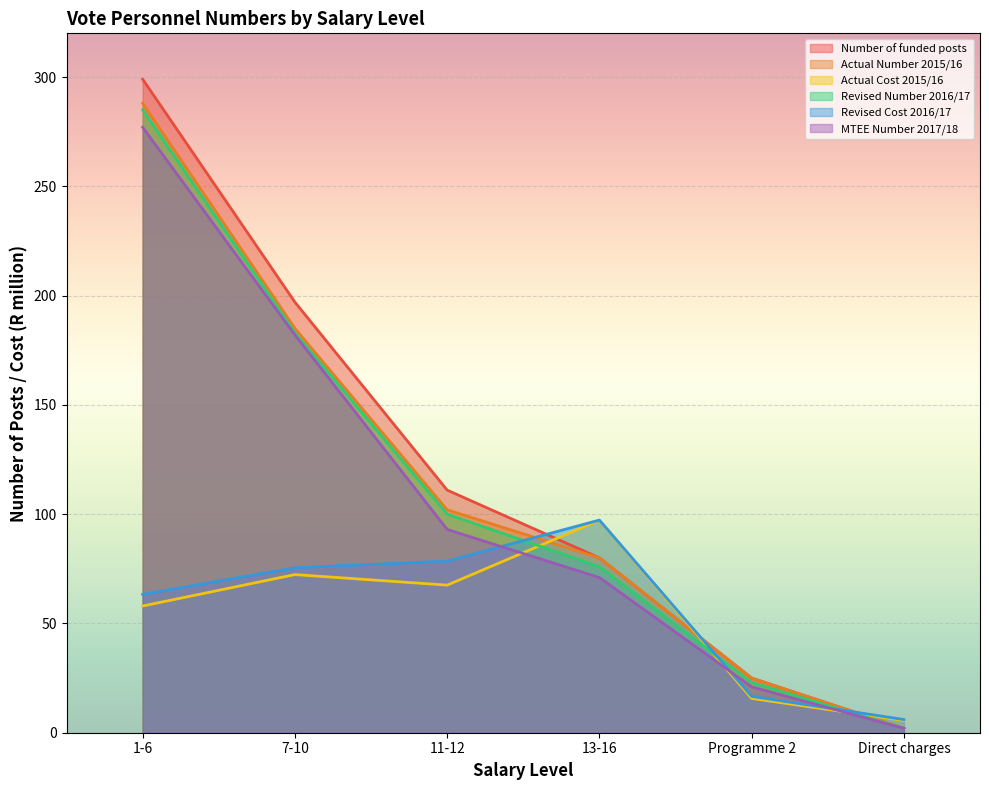

What is the approximate value of Revised Cost 2016/17 at 7-10?

75.5